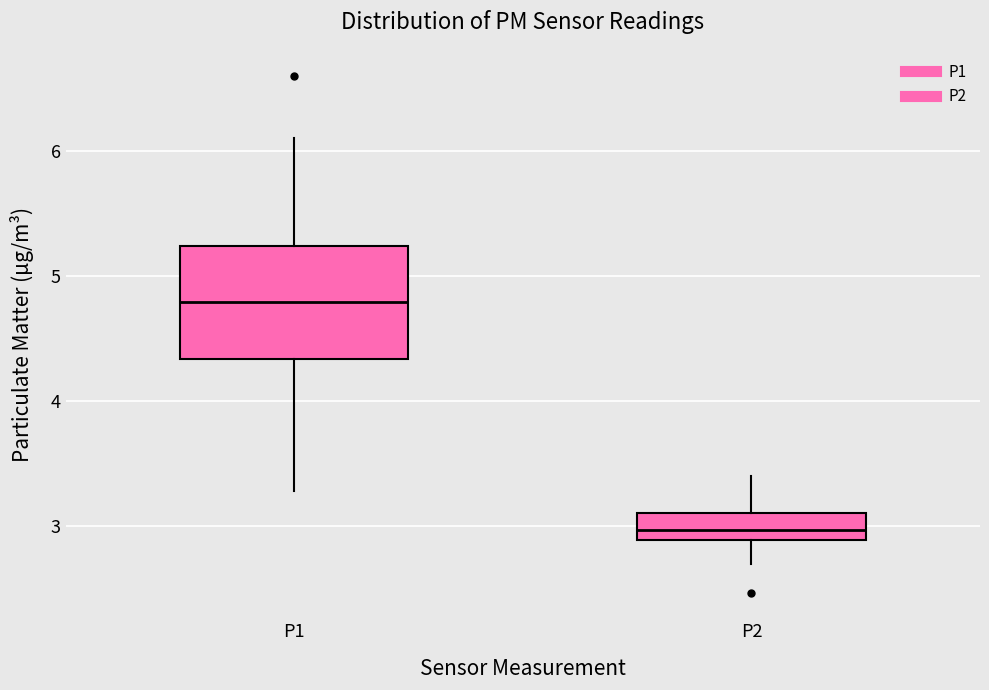

Where does the upper whisker of the box for P1 end on the y-axis? The values are not printed on the chart, so give them approximately, as read against the axis.

6.1